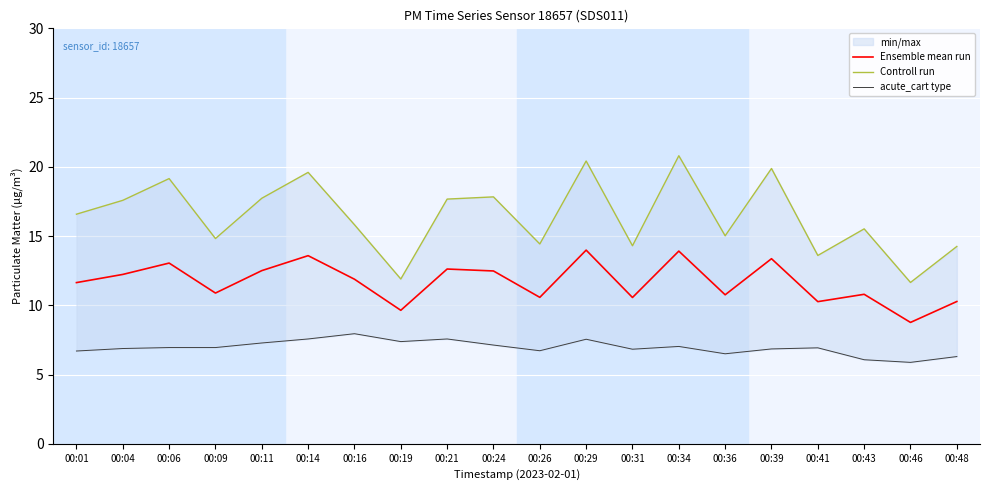

Does the chart display data point markers on the line(s)?

No